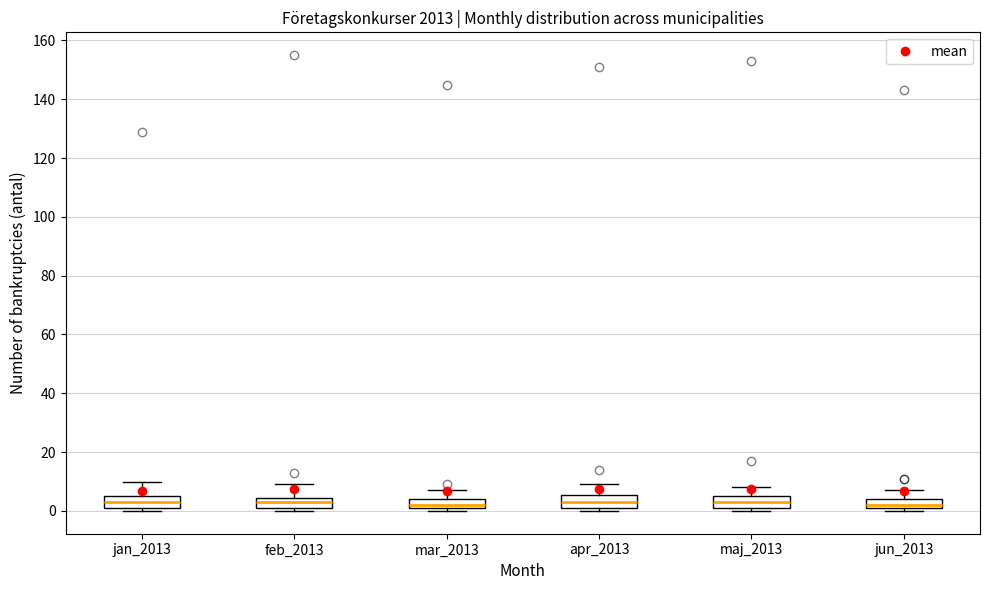

Reading left to right, transcribe this box plot: for each box, give where its median line is, the range the box spans, and where its two whiskers end, as read against the y-axis. The values are not printed on the chart, so give them approximately, as read against the axis.

jan_2013: median 4, box 2 to 6, whiskers 0 to 10
feb_2013: median 4 (inside the box), box 2 to 4, whiskers 0 to 10
mar_2013: median 2 (just above the box's lower edge), box 2 to 4, whiskers 0 to 8
apr_2013: median 4, box 2 to 6, whiskers 0 to 10
maj_2013: median 4, box 2 to 6, whiskers 0 to 8
jun_2013: median 2 (just above the box's lower edge), box 2 to 4, whiskers 0 to 8